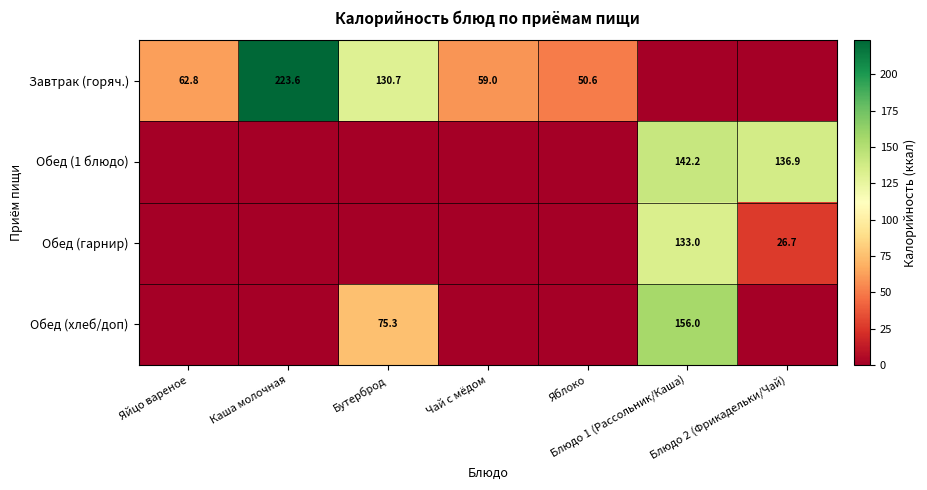

True or false: Обед (хлеб/доп) has a value of 156.0 at Блюдо 1 (Рассольник/Каша).

True